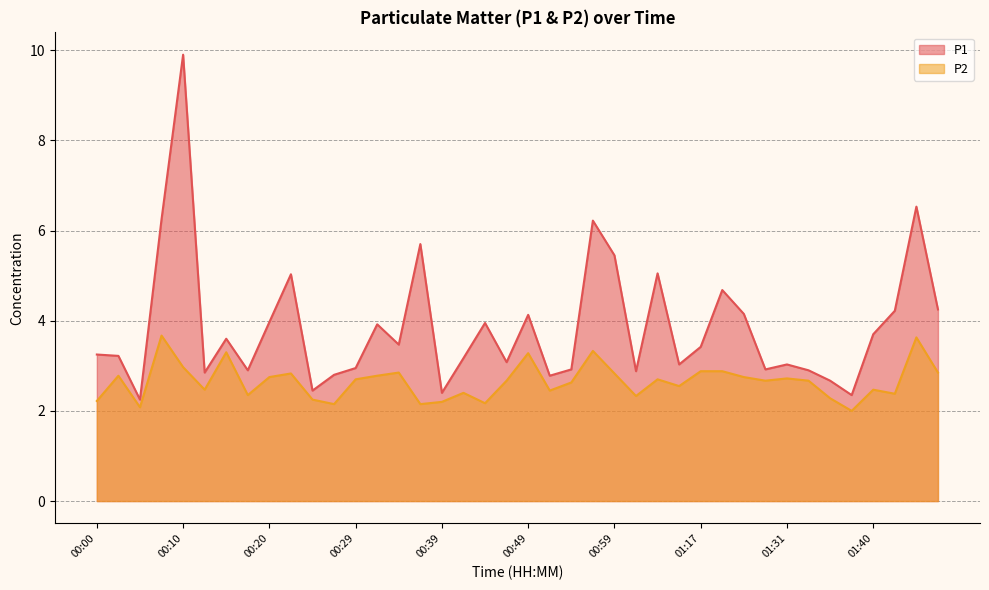

True or false: P2 has more than 1 interior local peaks.

True